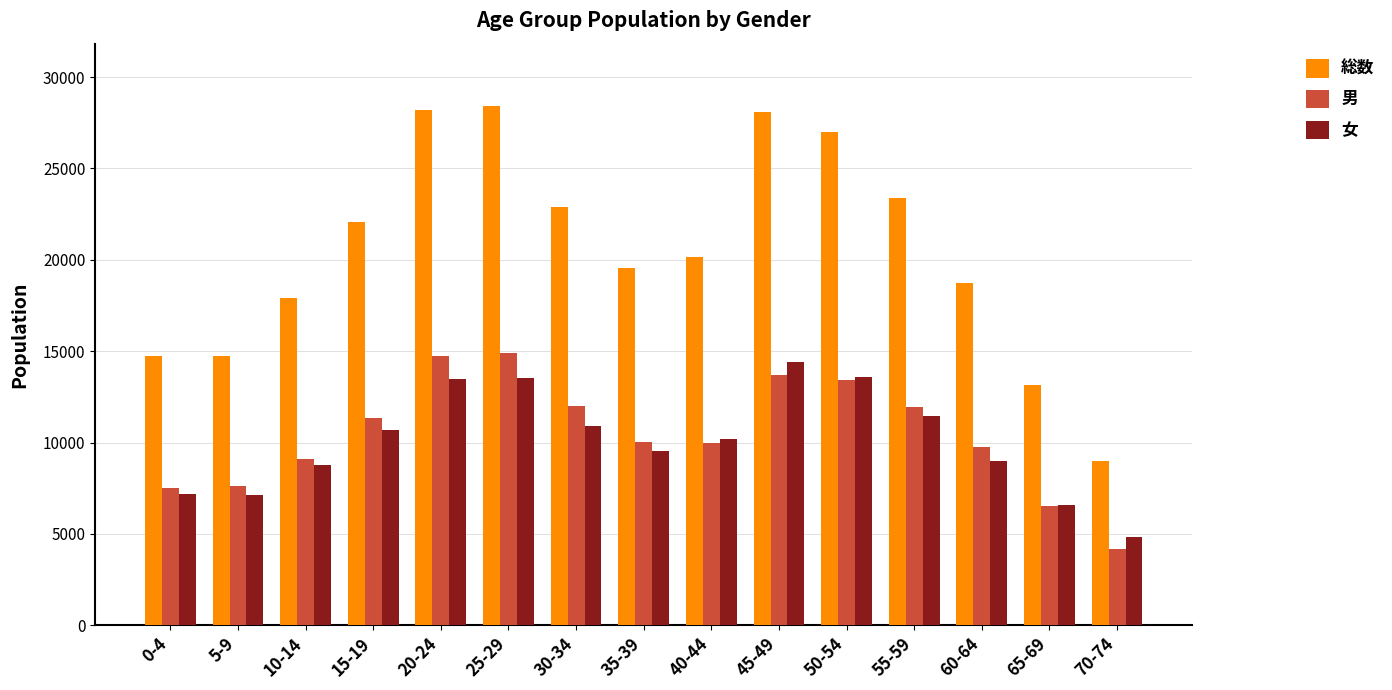

What is the maximum value for 女?

14398